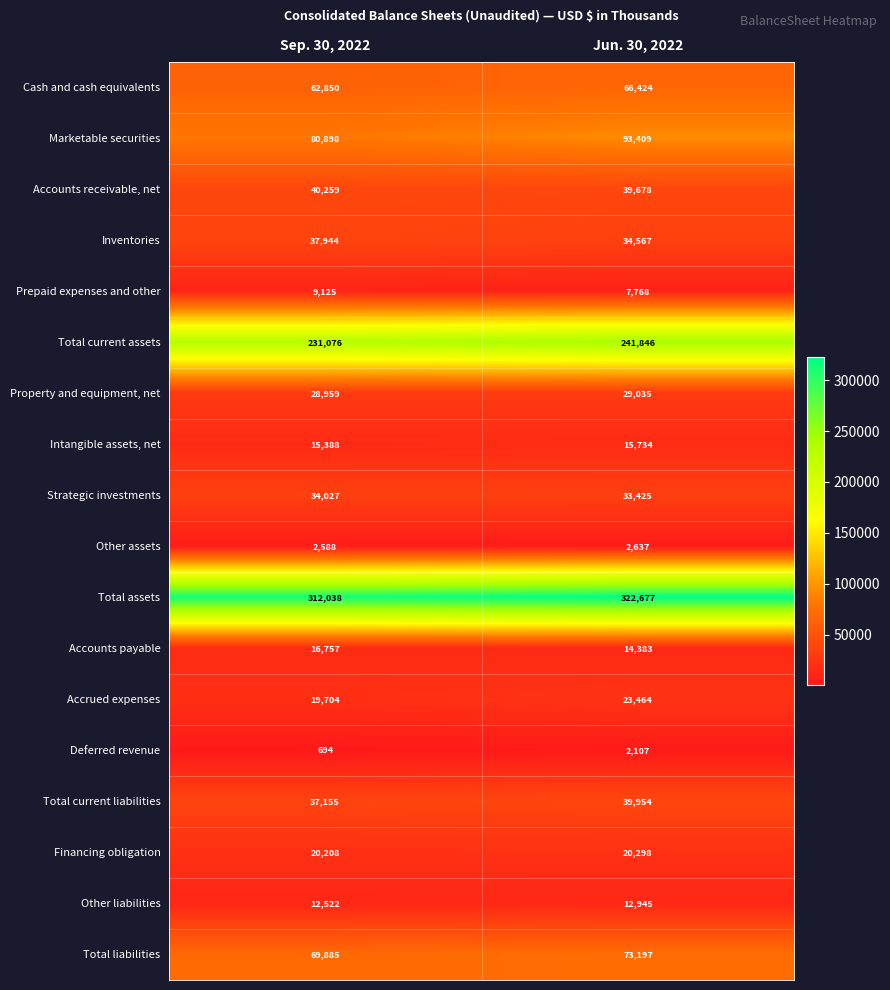

Which category has the highest value across all series?

Jun. 30, 2022